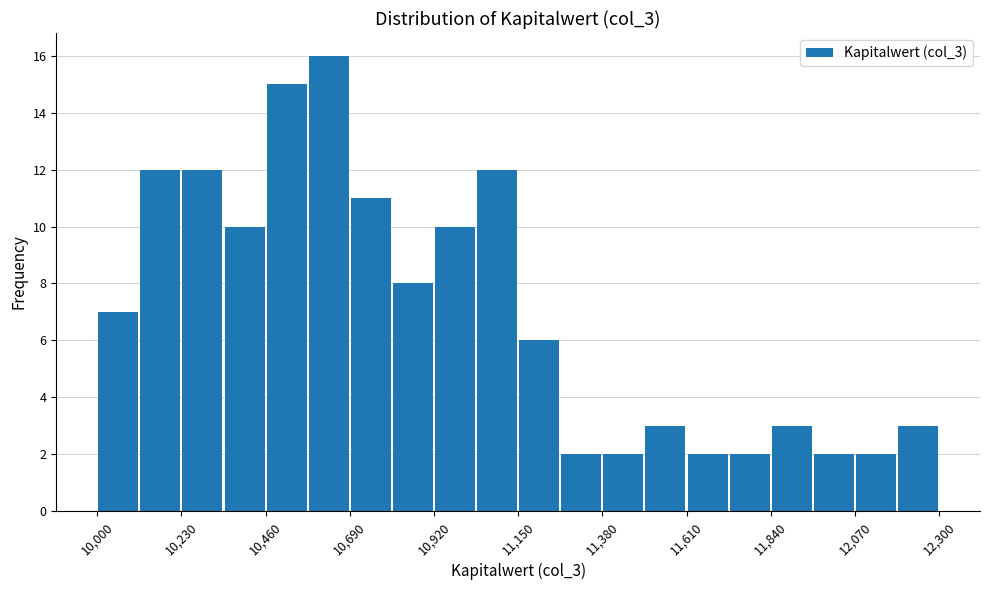

Read against the x-axis, roughly where is the centre of the tallest bar?

10650